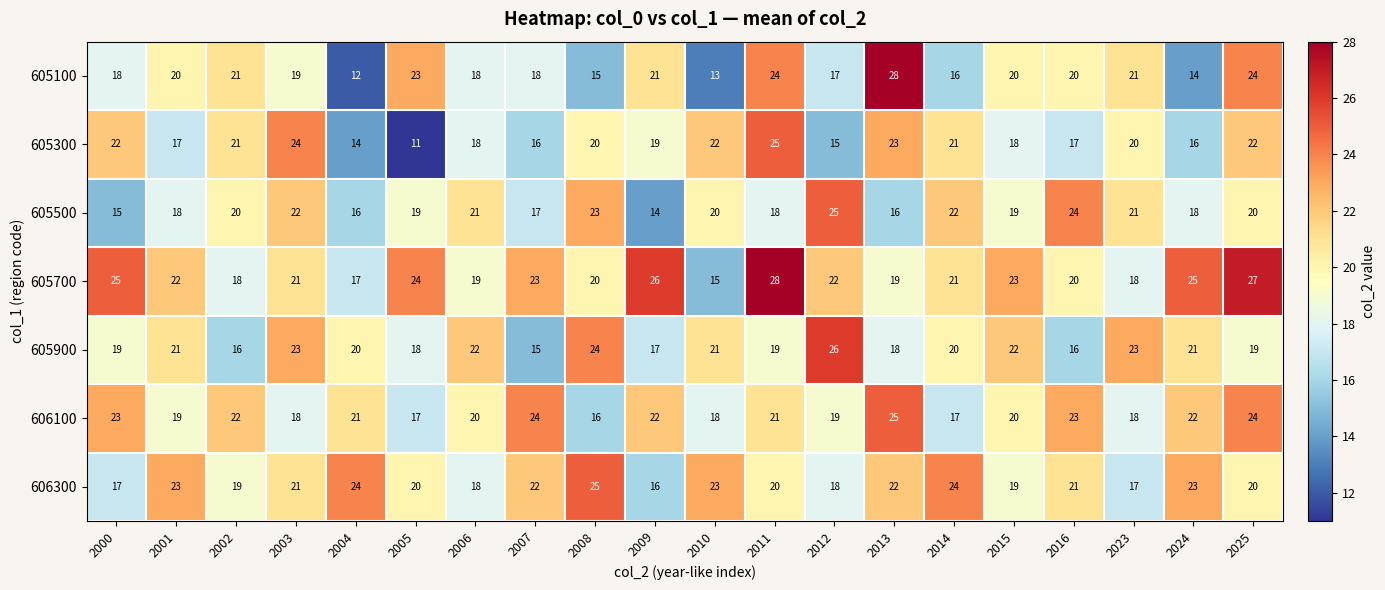

Which category has the lowest value across all series?

2005